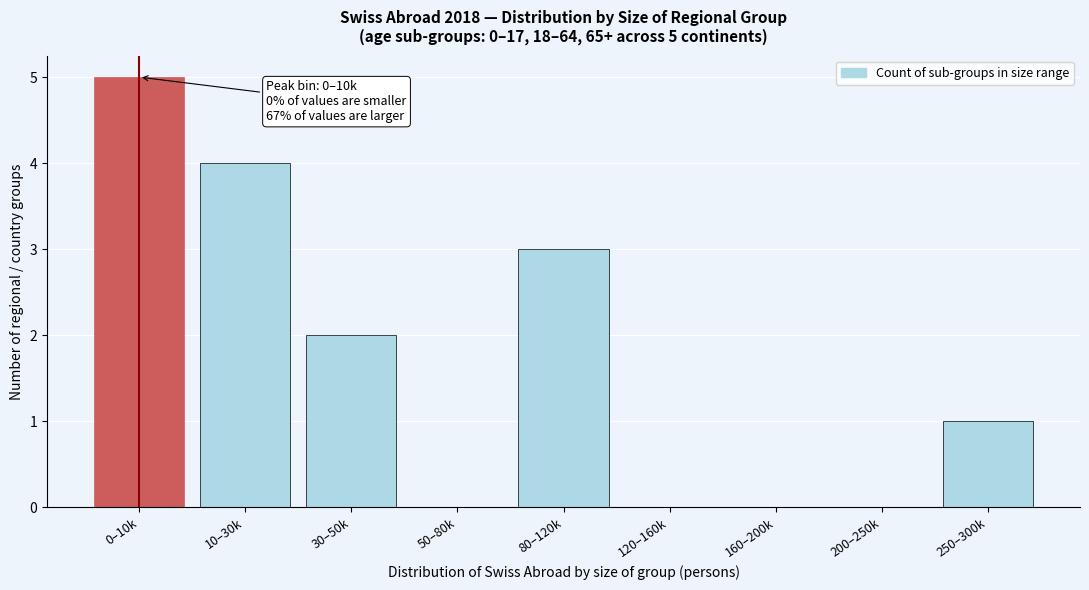

Reading left to right, transcribe all the data shown in this chart.

0–10k=5	10–30k=4	30–50k=2	50–80k=0	80–120k=3	120–160k=0	160–200k=0	200–250k=0	250–300k=1